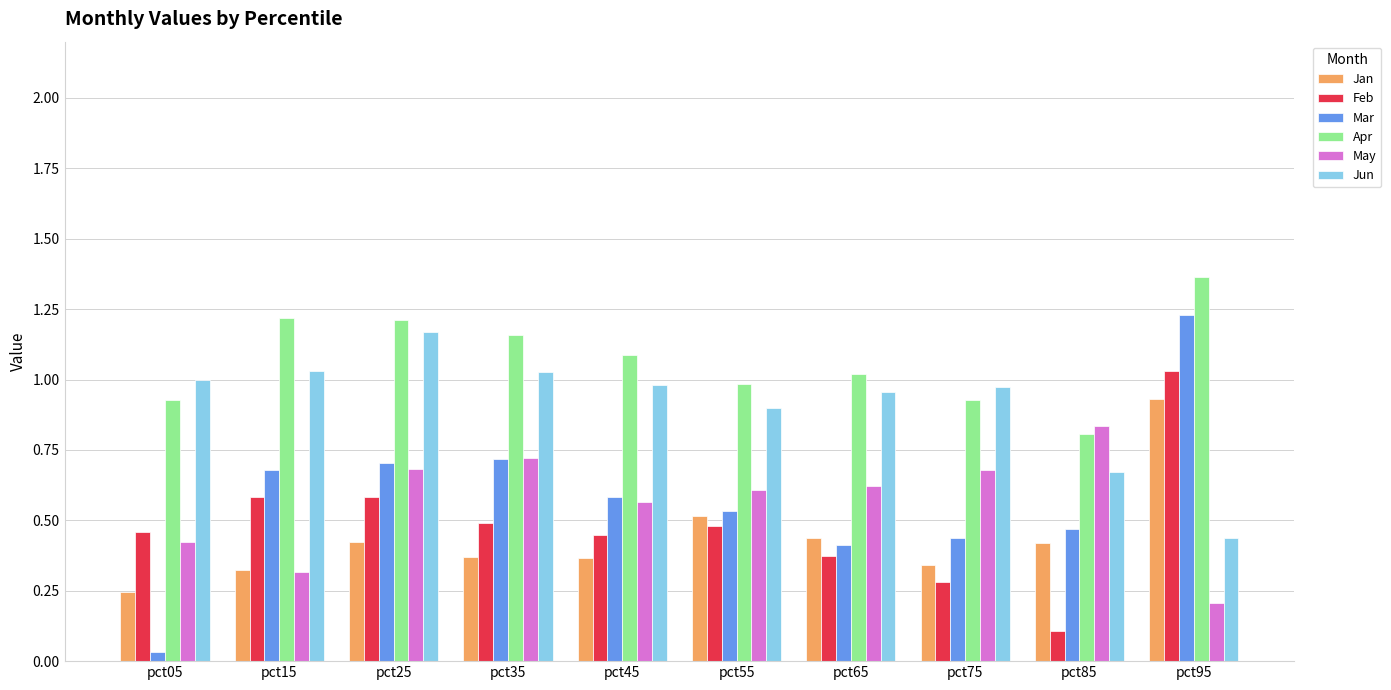

How many groups of bars are there?

10